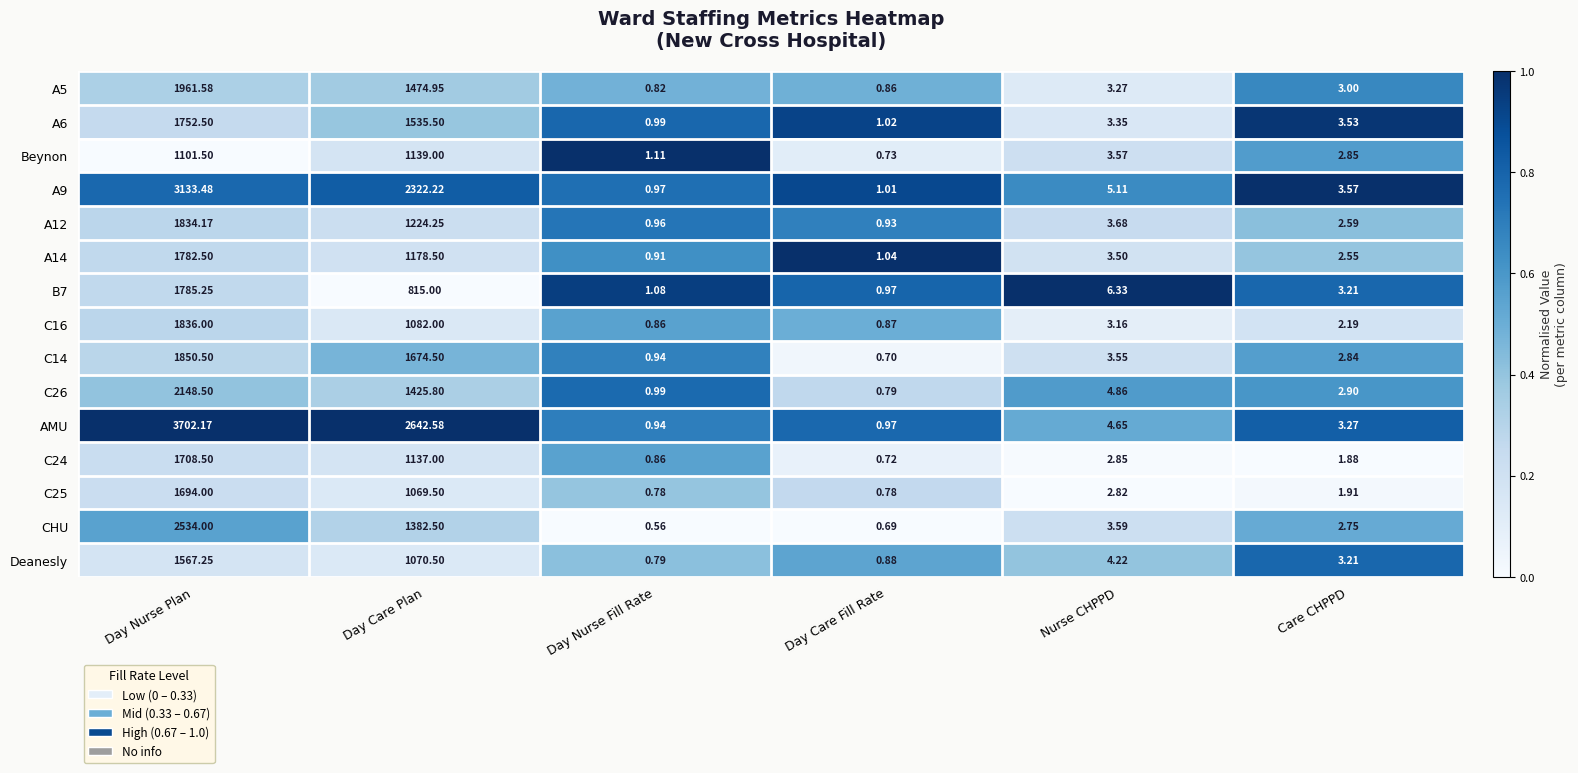

How many series are shown in this chart?

15